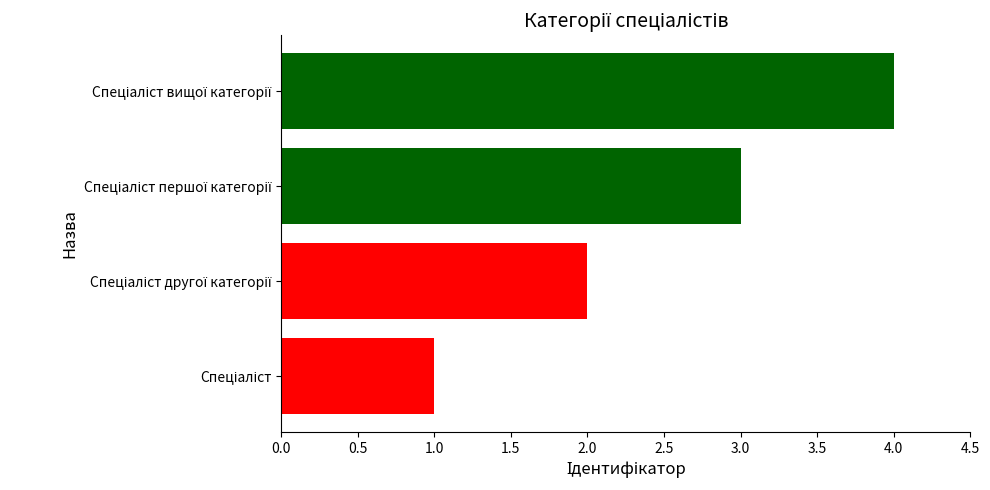

What is the minimum value shown in the chart?

1